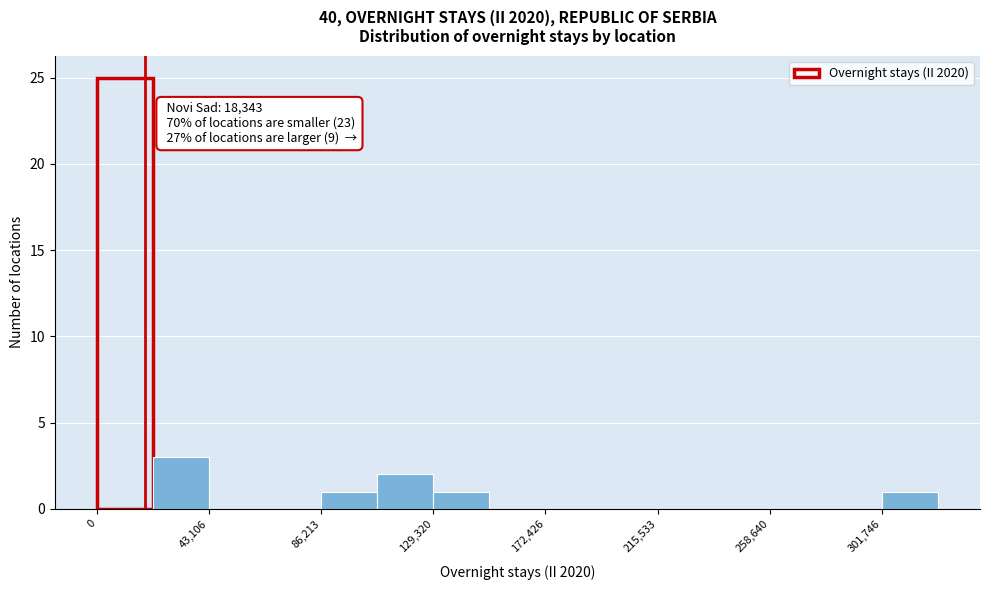

Over which range of the x-axis is the bar tallest?

0 to 20000